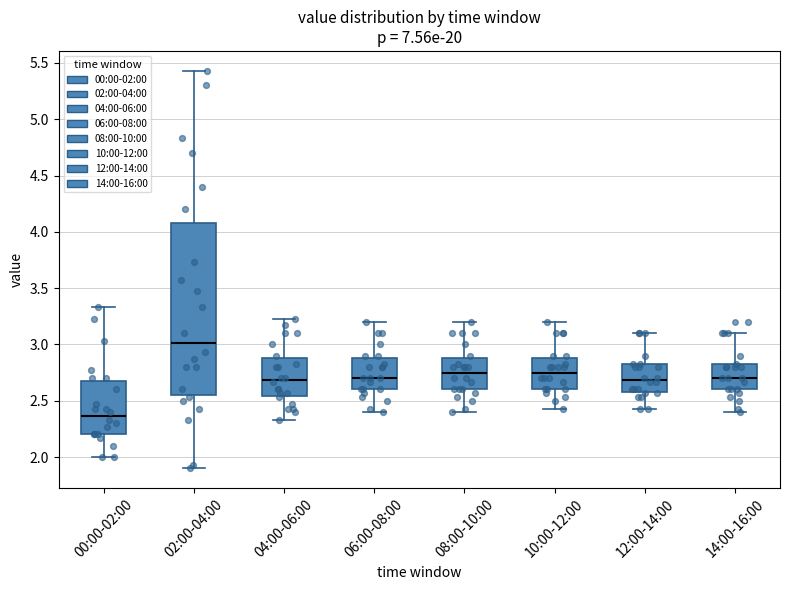

Reading left to right, read every box against the y-axis: the position of its median line, the range the box covers, and the ends of its whiskers. The values are not printed on the chart, so give them approximately, as read against the axis.

00:00-02:00: median 2.35, box 2.20 to 2.70, whiskers 2.00 to 3.35
02:00-04:00: median 3.00, box 2.55 to 4.10, whiskers 1.90 to 5.45
04:00-06:00: median 2.70, box 2.55 to 2.90, whiskers 2.35 to 3.25
06:00-08:00: median 2.70, box 2.60 to 2.90, whiskers 2.40 to 3.20
08:00-10:00: median 2.75, box 2.60 to 2.90, whiskers 2.40 to 3.20
10:00-12:00: median 2.75, box 2.60 to 2.90, whiskers 2.45 to 3.20
12:00-14:00: median 2.70, box 2.60 to 2.80, whiskers 2.45 to 3.10
14:00-16:00: median 2.70, box 2.60 to 2.80, whiskers 2.40 to 3.10